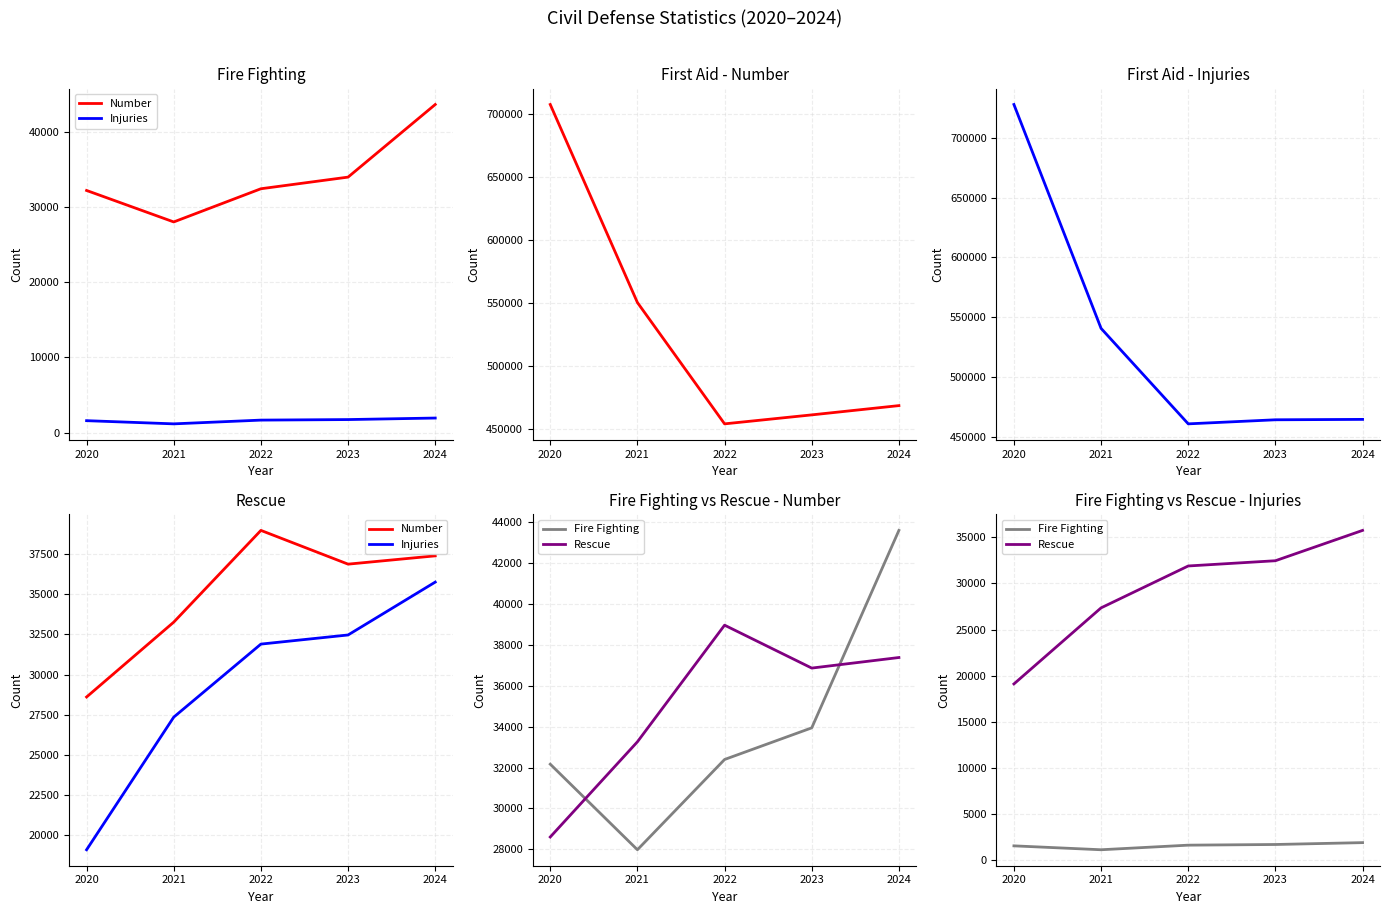

What is the sum of the Rescue values at 2021 and 2020?

46468